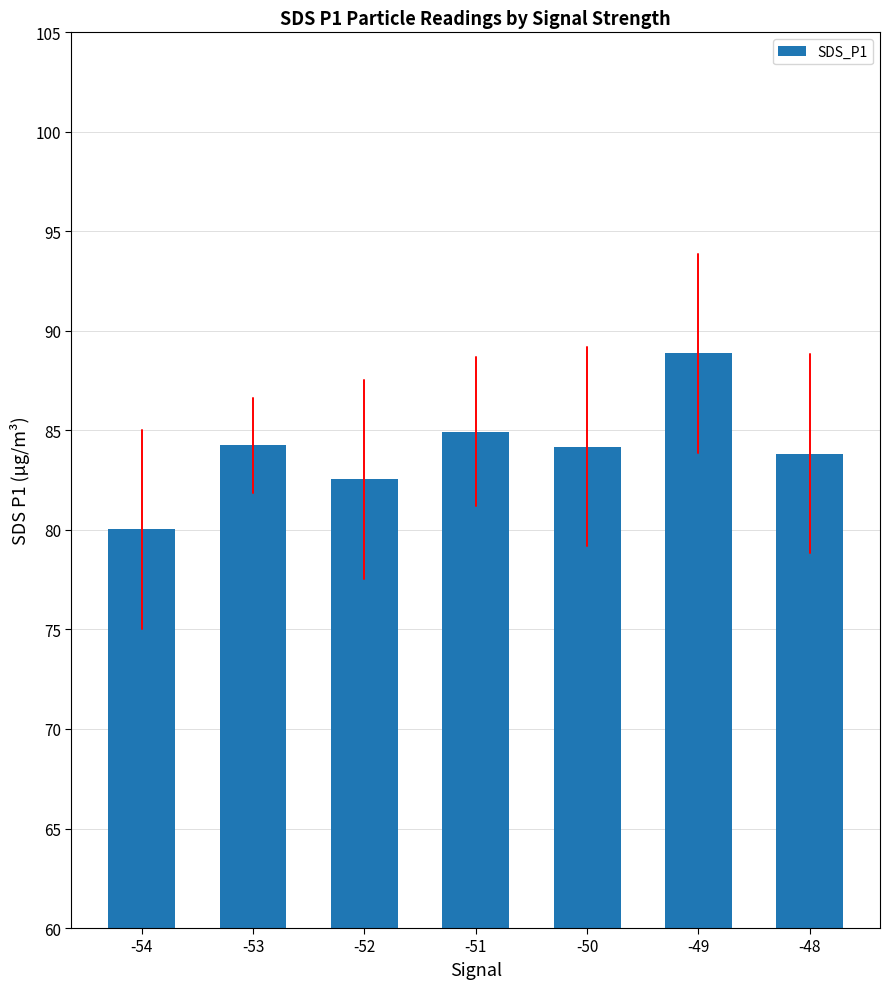

How many bars are there in total?

7